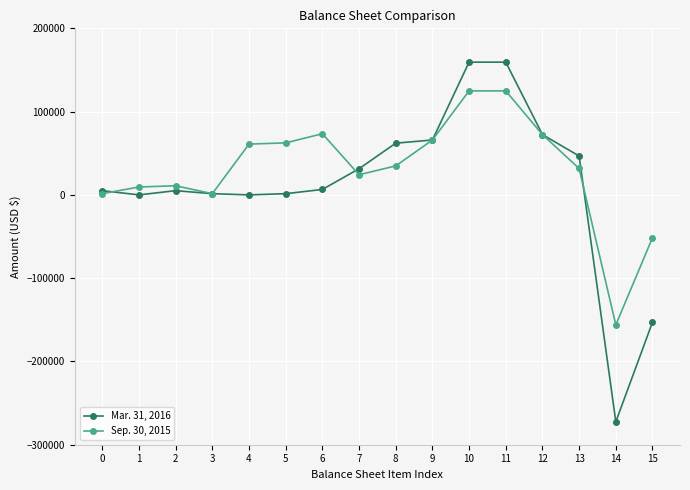

The value of Sep. 30, 2015 at 15 is -90123. True or false?

False